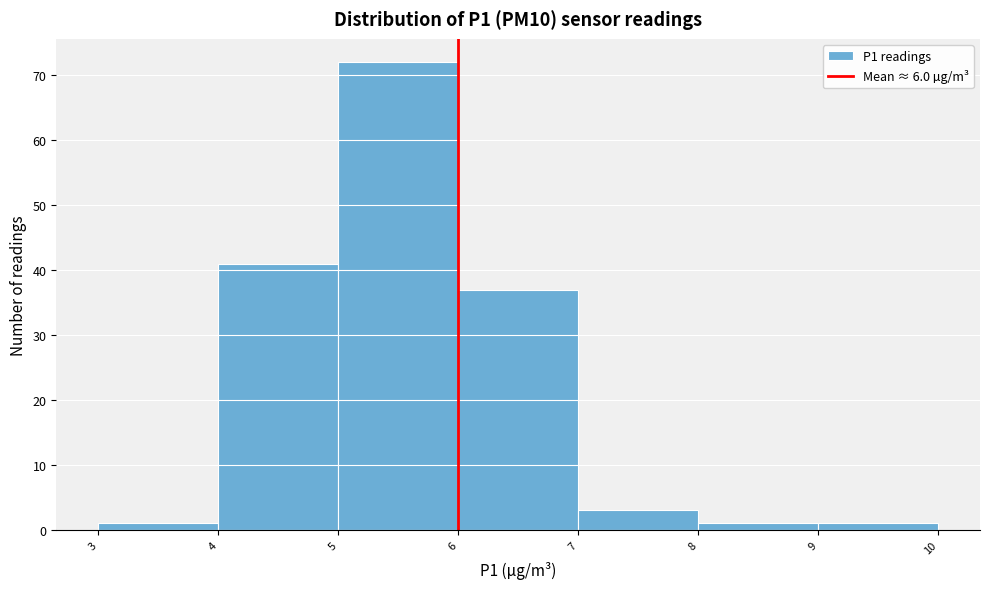

Which range on the x-axis has the tallest bar?

5 to 6